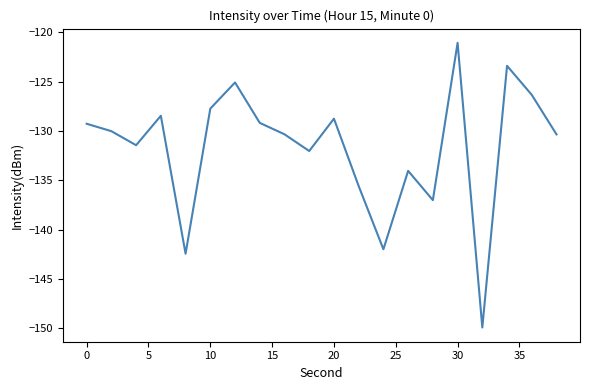

What is the difference between the maximum and minimum values?

28.9